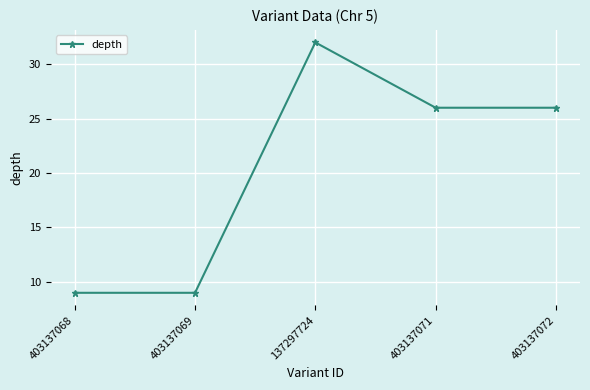

Does the chart have visible grid lines?

Yes